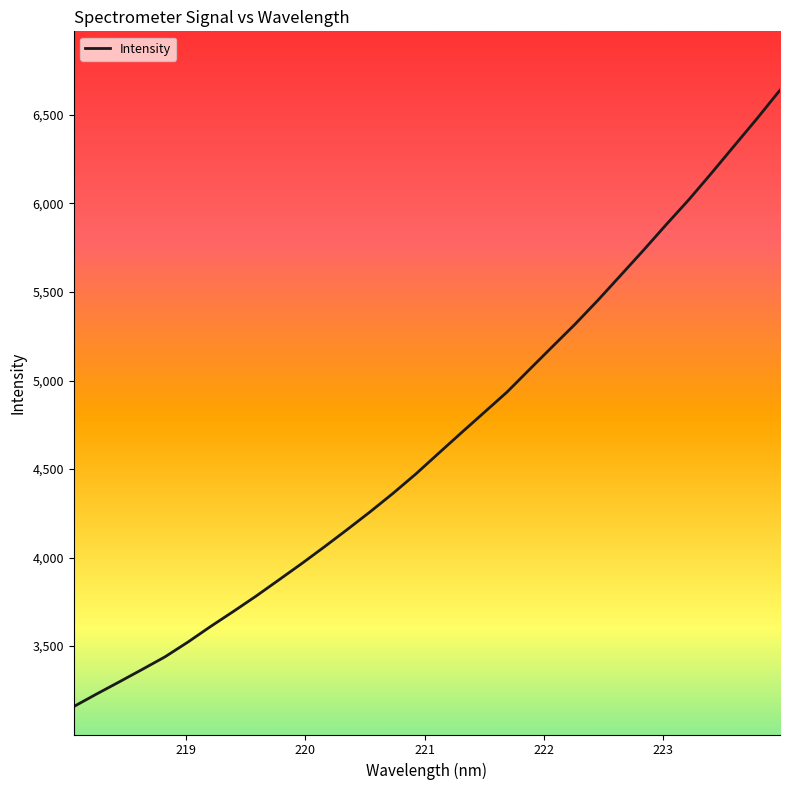

What is the difference between the maximum and minimum values?

3481.6